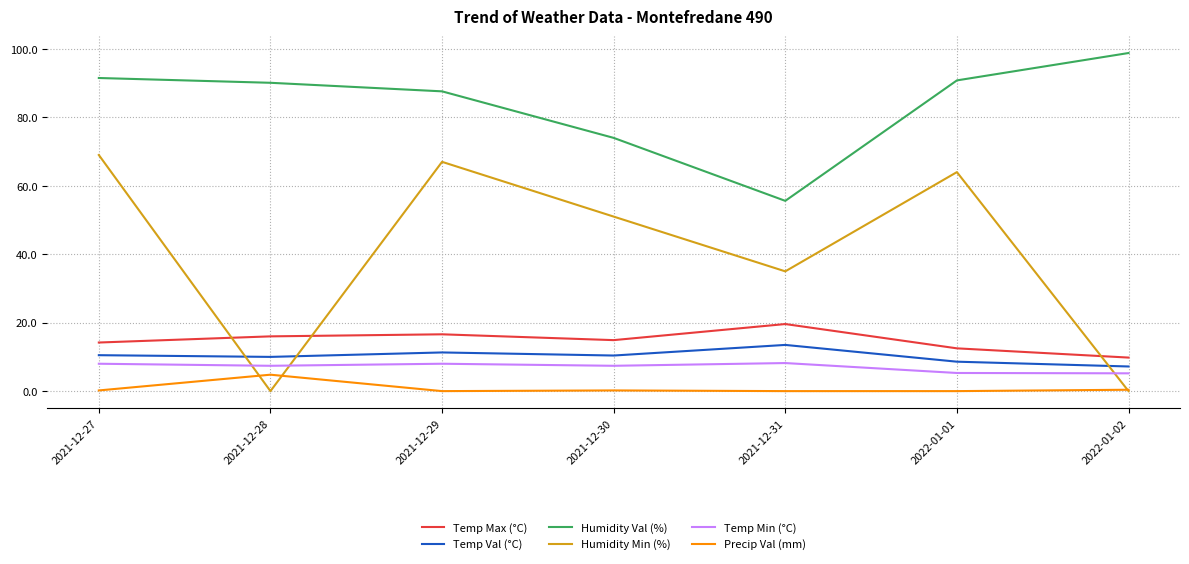

Is the value of Temp Min (°C) at 2021-12-29 greater than the value of Precip Val (mm) at 2021-12-29?

Yes